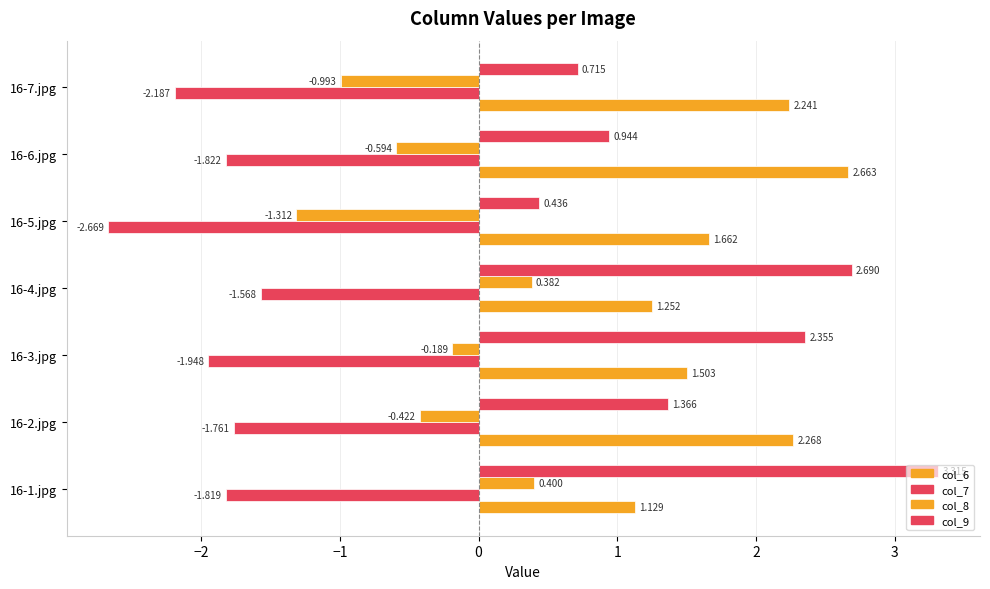

How many negative values does the col_8 series have?

5